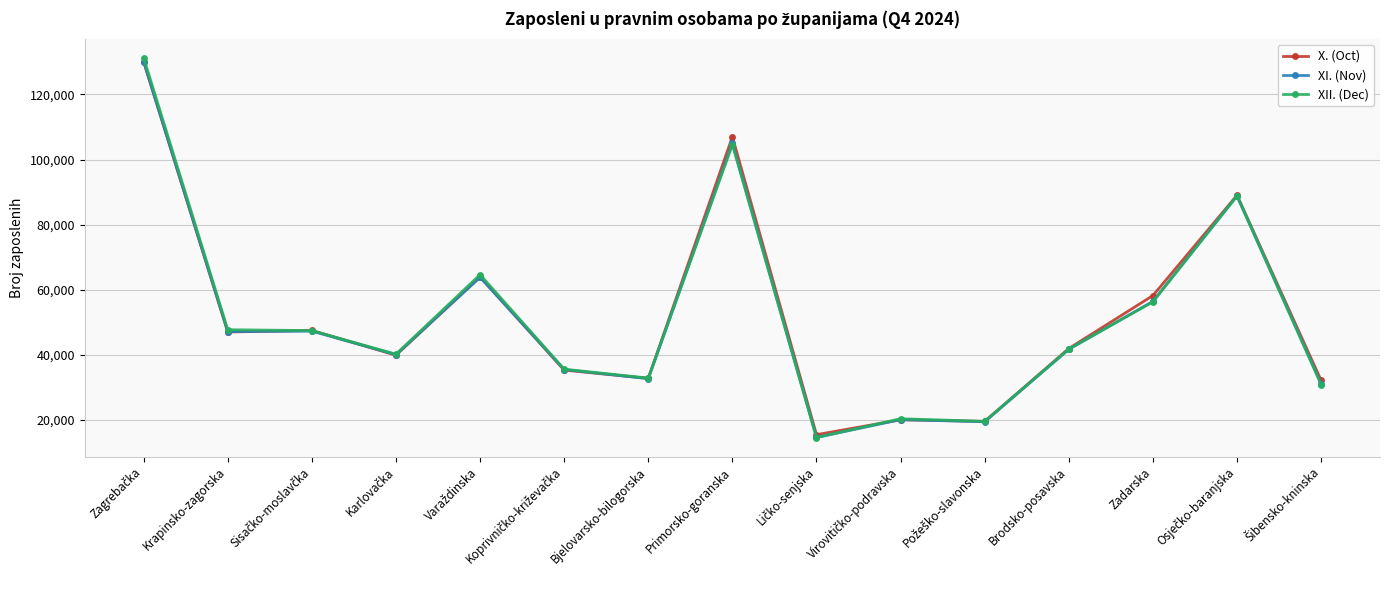

What is the difference between the maximum and minimum values in the XI. (Nov) series?

115440